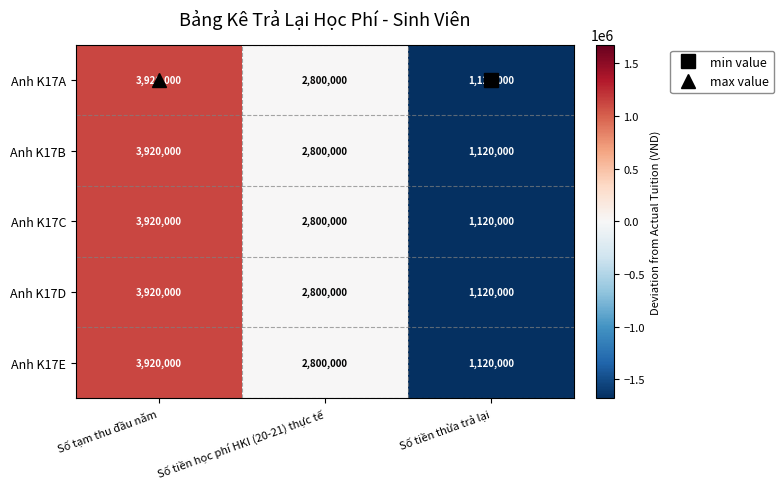

At which category does the chart reach its minimum across all series?

Số tiền thừa trả lại